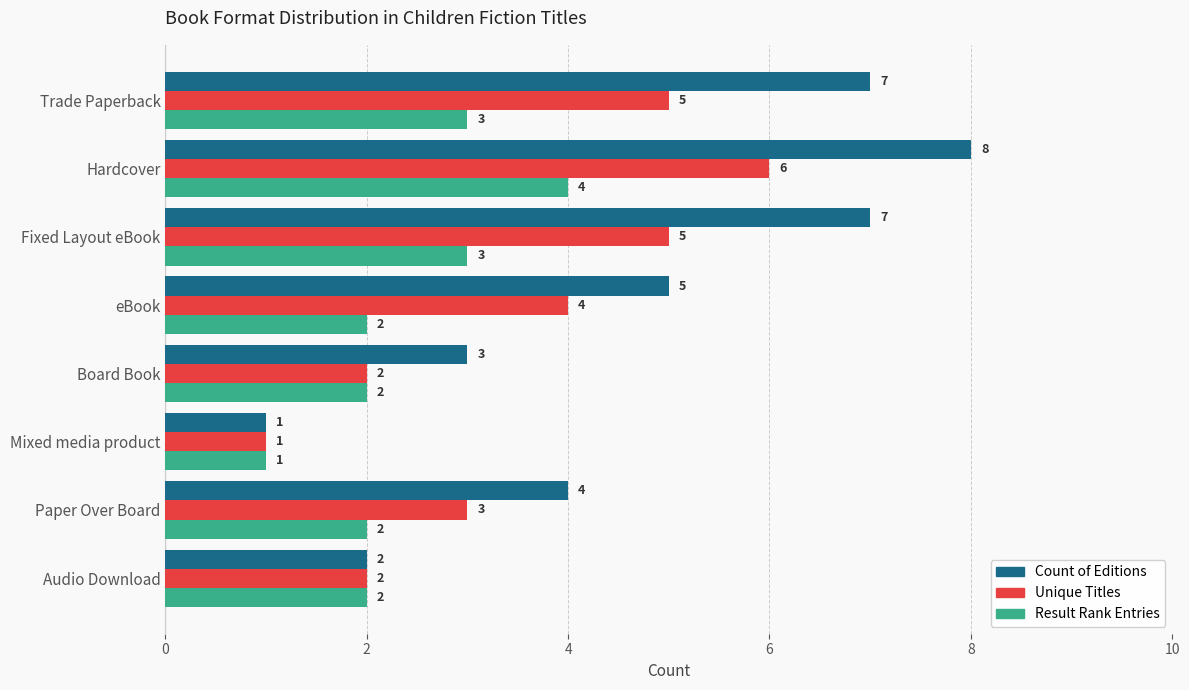

What is the average value of the Unique Titles series?

4